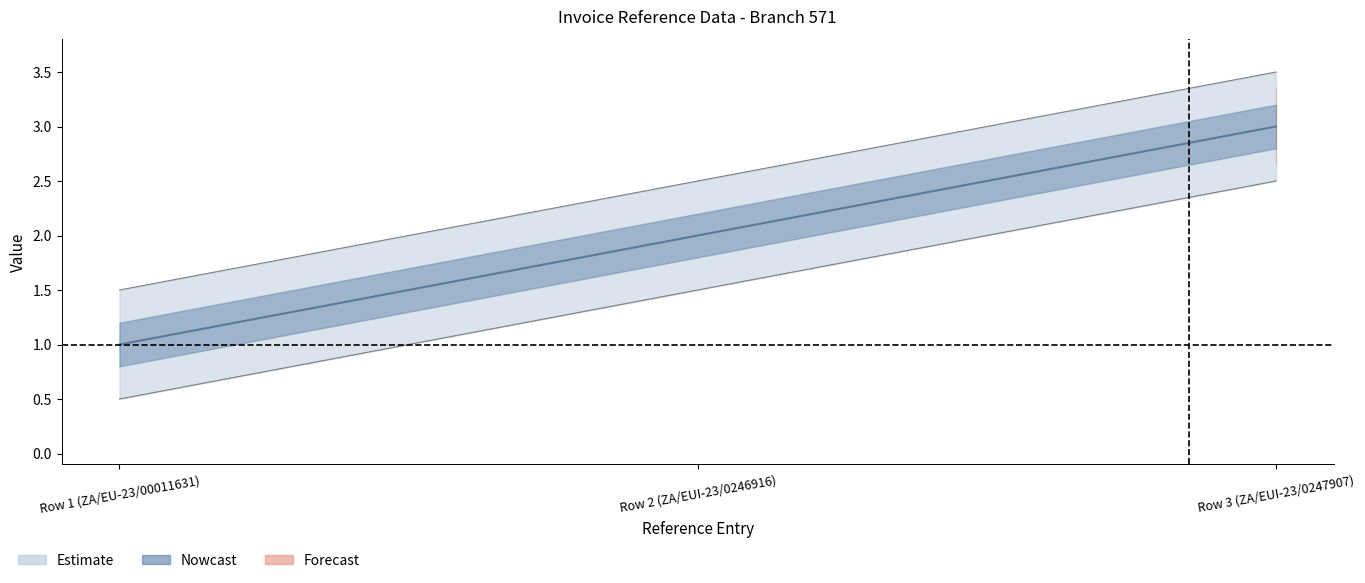

True or false: the data shows 1 at Row 1 (ZA/EU-23/00011631).

True